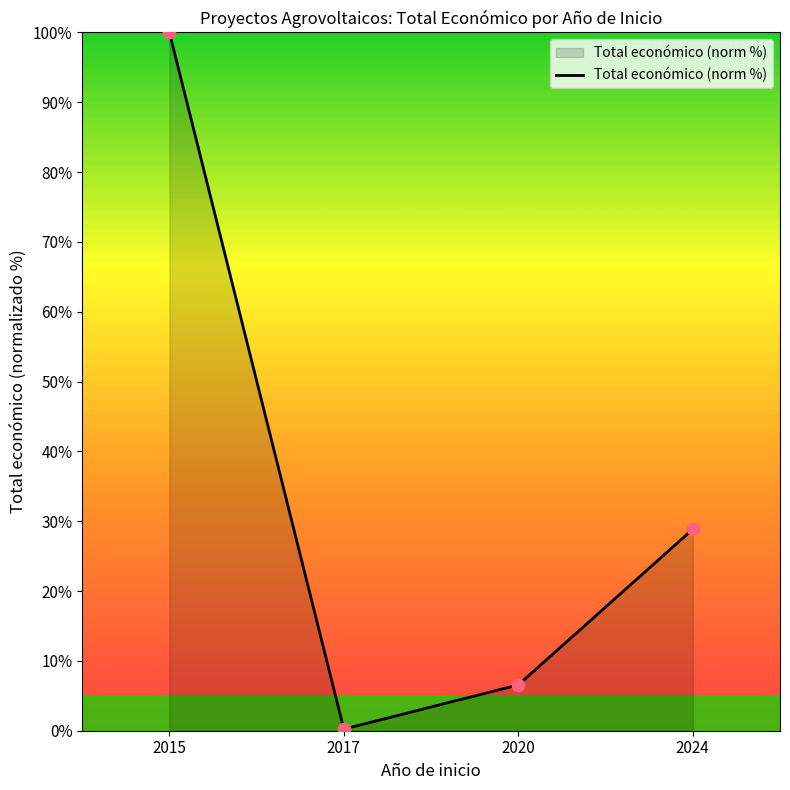

What is the change in value from 2017 to 2024?

+28.6